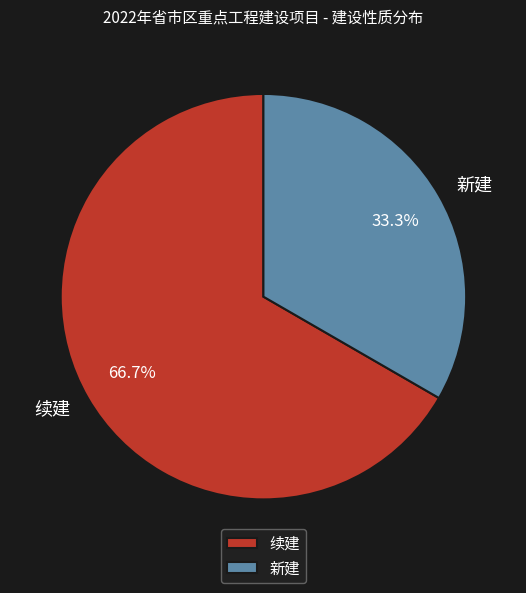

Is 续建 the majority of the pie?

Yes